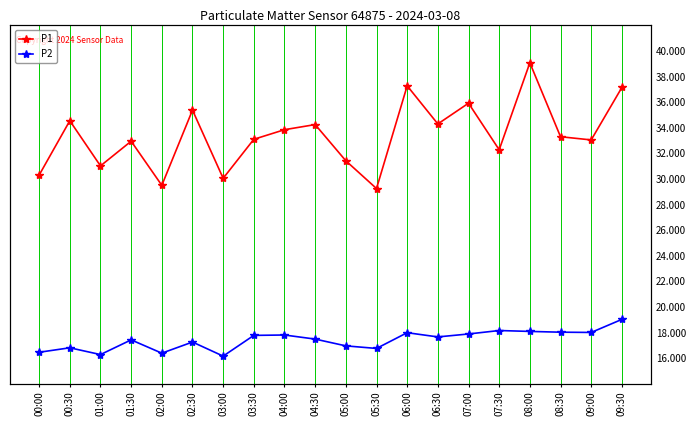

How many lines are shown in the chart?

2